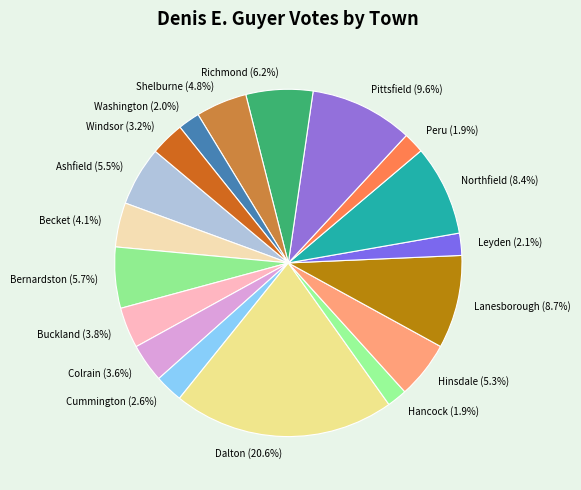

What is the total percentage of Lanesborough and Northfield?

17.1%